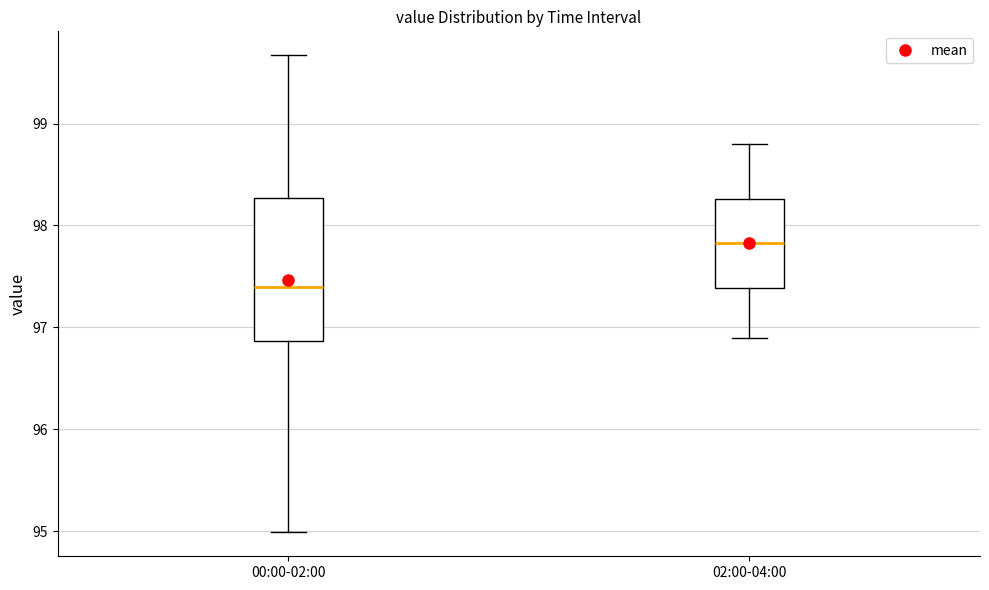

Where is the upper edge of the box for 00:00-02:00 on the y-axis? The values are not printed on the chart, so give them approximately, as read against the axis.

98.3